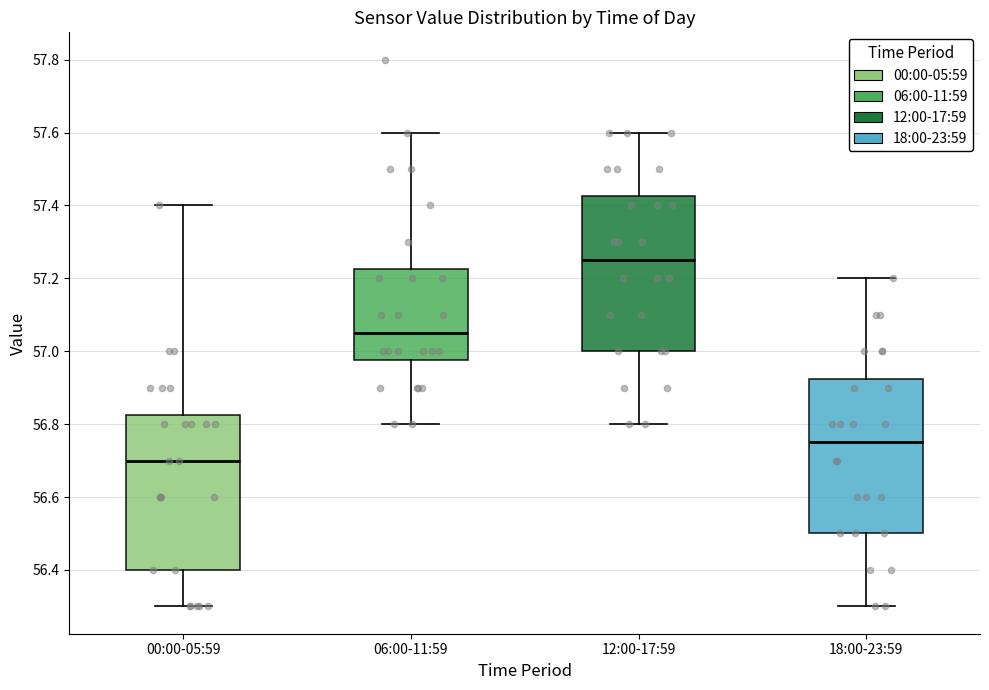

Reading left to right, read every box against the y-axis: the position of its median line, the range the box covers, and the ends of its whiskers. The values are not printed on the chart, so give them approximately, as read against the axis.

00:00-05:59: median 56.70, box 56.40 to 56.82, whiskers 56.30 to 57.40
06:00-11:59: median 57.06, box 56.98 to 57.22, whiskers 56.80 to 57.60
12:00-17:59: median 57.26, box 57.00 to 57.42, whiskers 56.80 to 57.60
18:00-23:59: median 56.76, box 56.50 to 56.92, whiskers 56.30 to 57.20